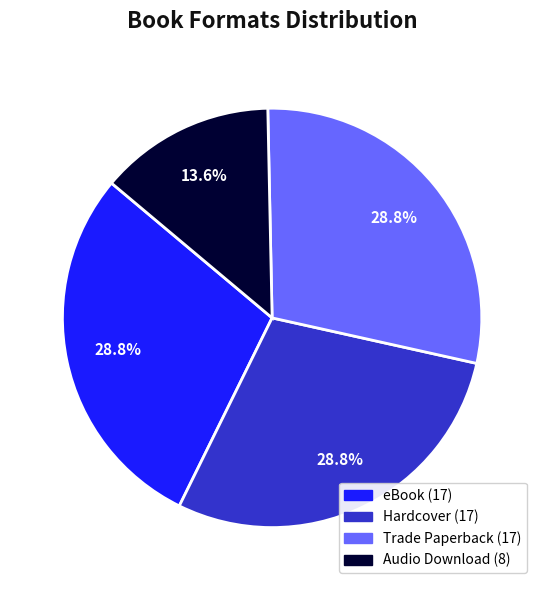

What is the smallest slice in the pie chart?

Audio Download